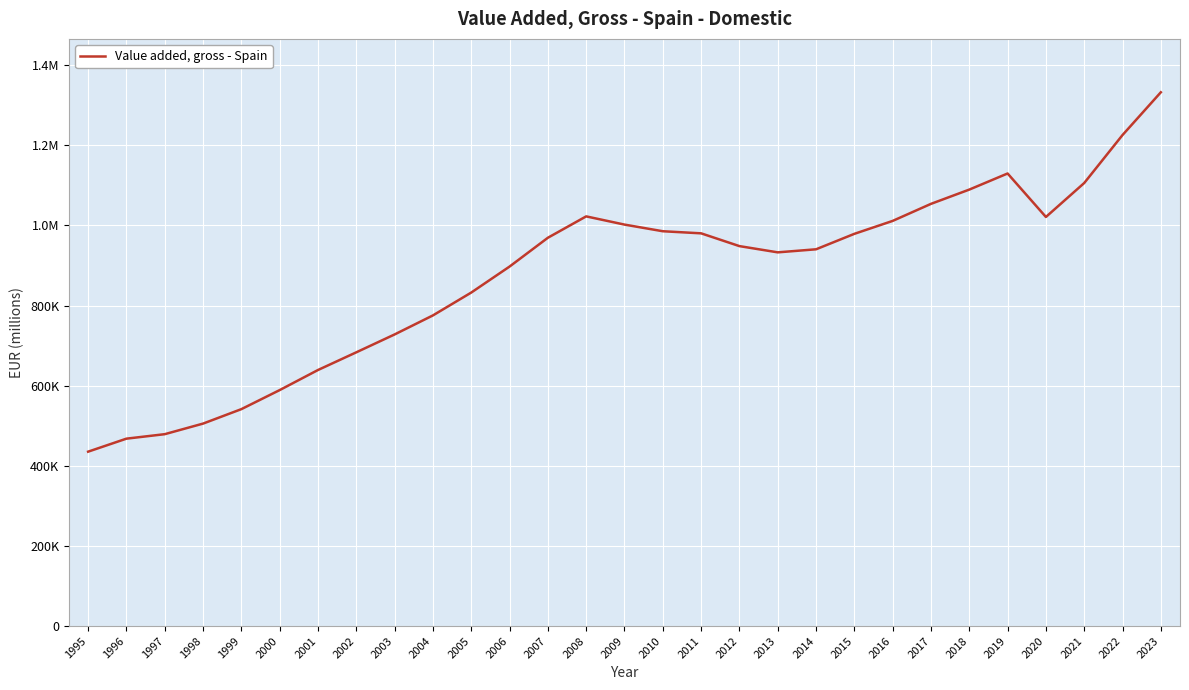

The value at 2016 is 1011268.0. True or false?

True